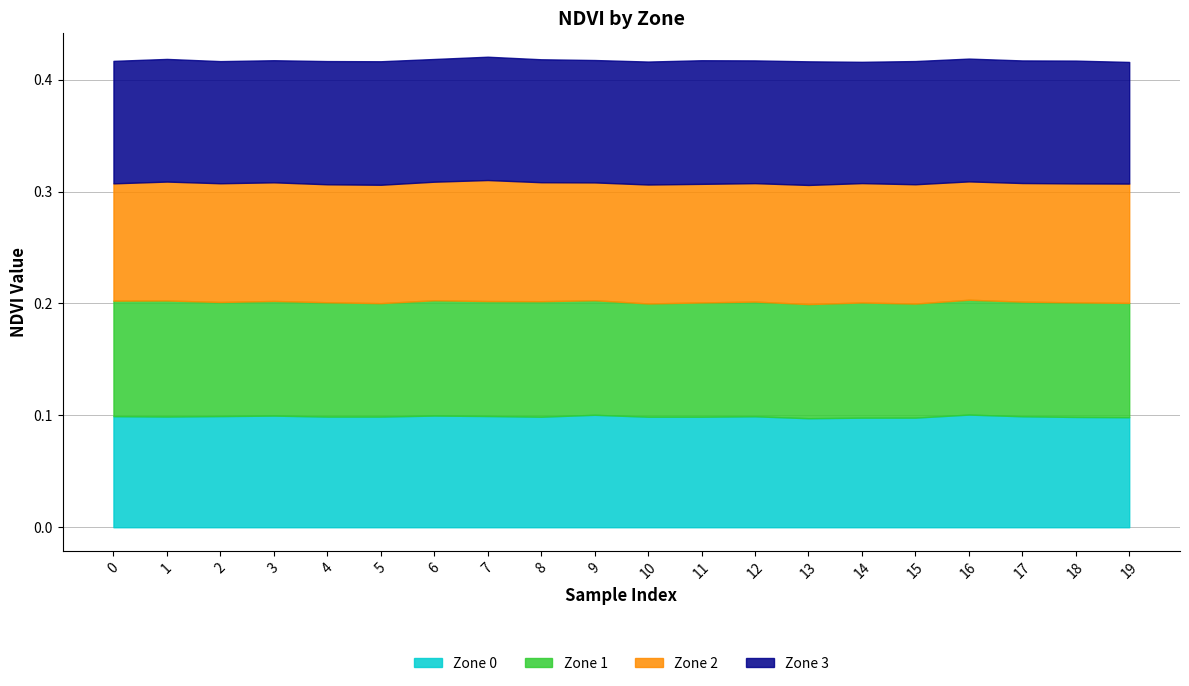

How many Zone 0 values are between 0 and 1?

20